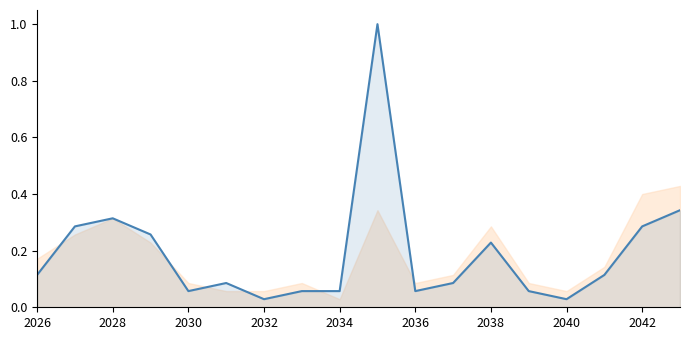

Reading left to right, transcribe all the data shown in this chart.

0.1	0.3	0.3	0.3	0.1	0.1	0.0	0.1	0.1	1.0	0.1	0.1	0.2	0.1	0.0	0.1	0.3	0.3